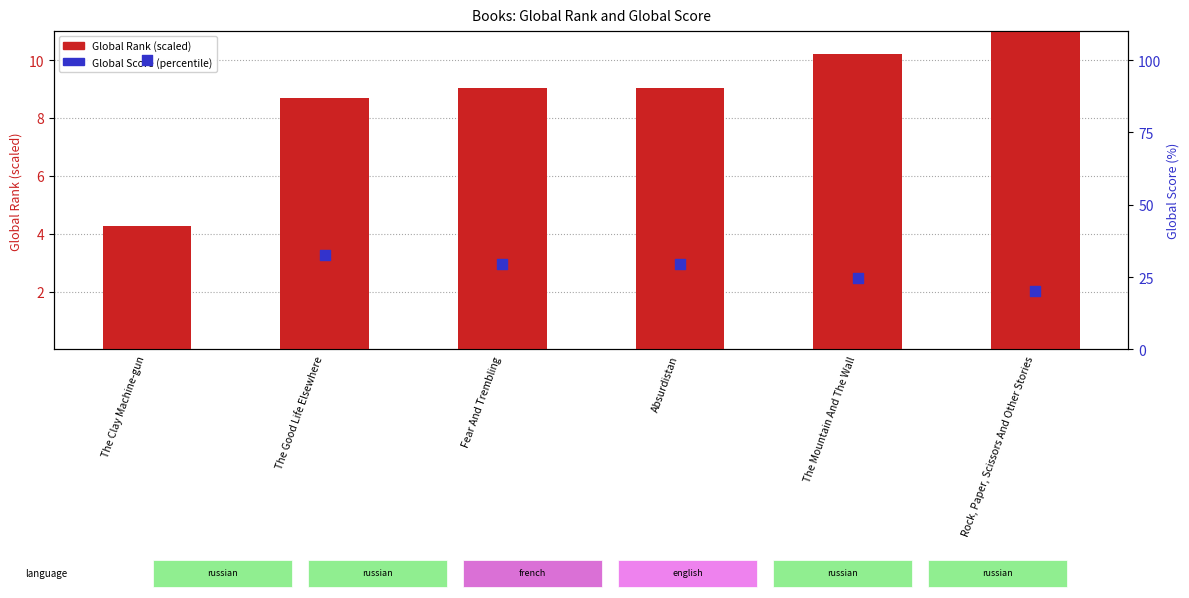

What is the total value across all series at Rock, Paper, Scissors And Other Stories?

31.1